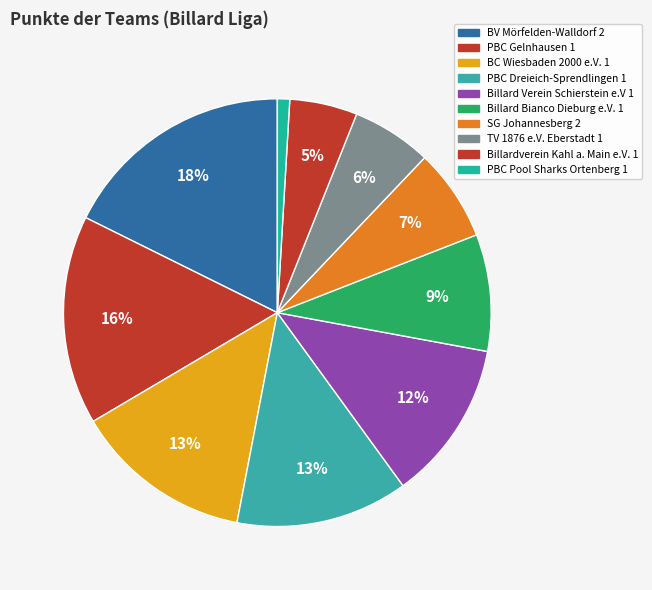

Rank the categories by value from highest to lowest.

BV Mörfelden-Walldorf 2, PBC Gelnhausen 1, BC Wiesbaden 2000 e.V. 1, PBC Dreieich-Sprendlingen 1, Billard Verein Schierstein e.V 1, Billard Bianco Dieburg e.V. 1, SG Johannesberg 2, TV 1876 e.V. Eberstadt 1, Billardverein Kahl a. Main e.V. 1, PBC Pool Sharks Ortenberg 1